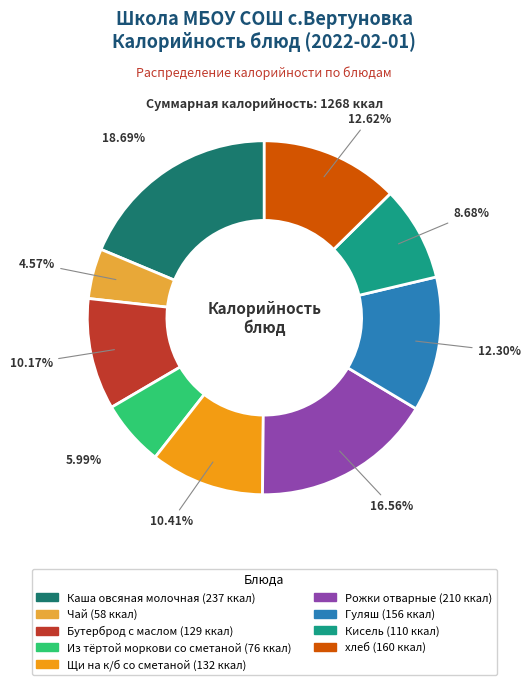

What is the ratio of the value at Рожки отварные to the value at Из тёртой моркови со сметаной?

2.8